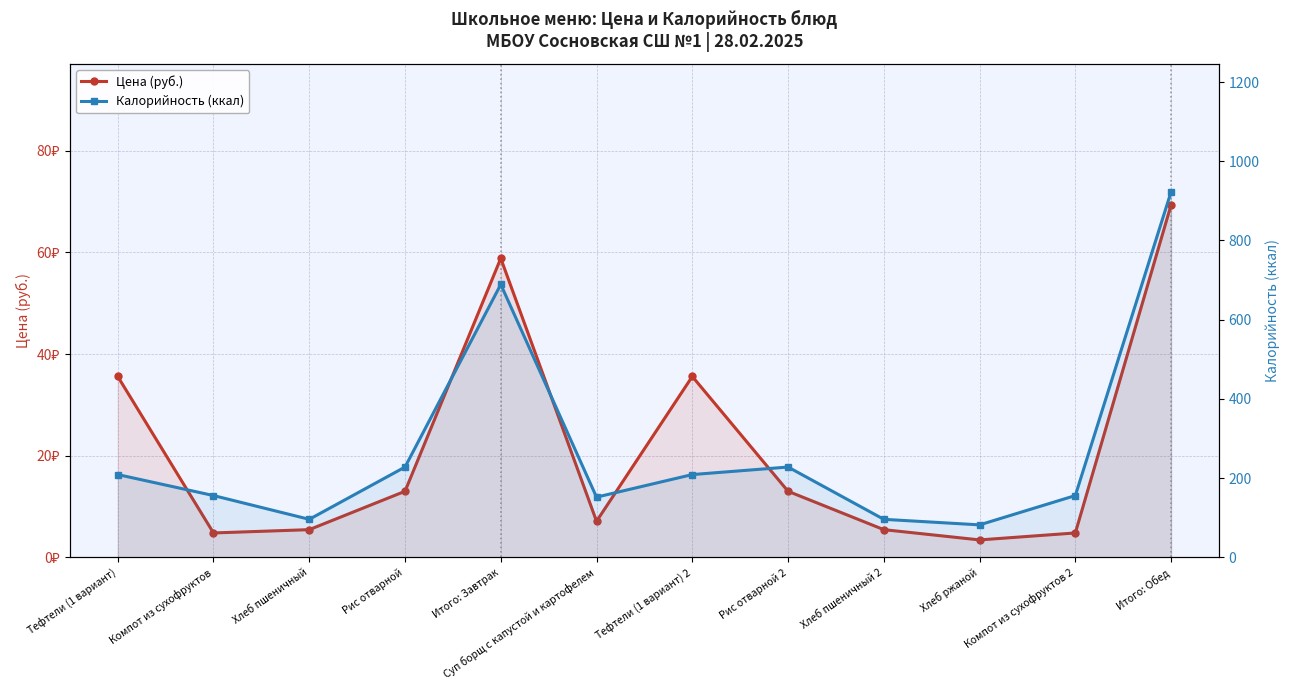

Where is the first local maximum for Цена (руб.)?

Итого: Завтрак